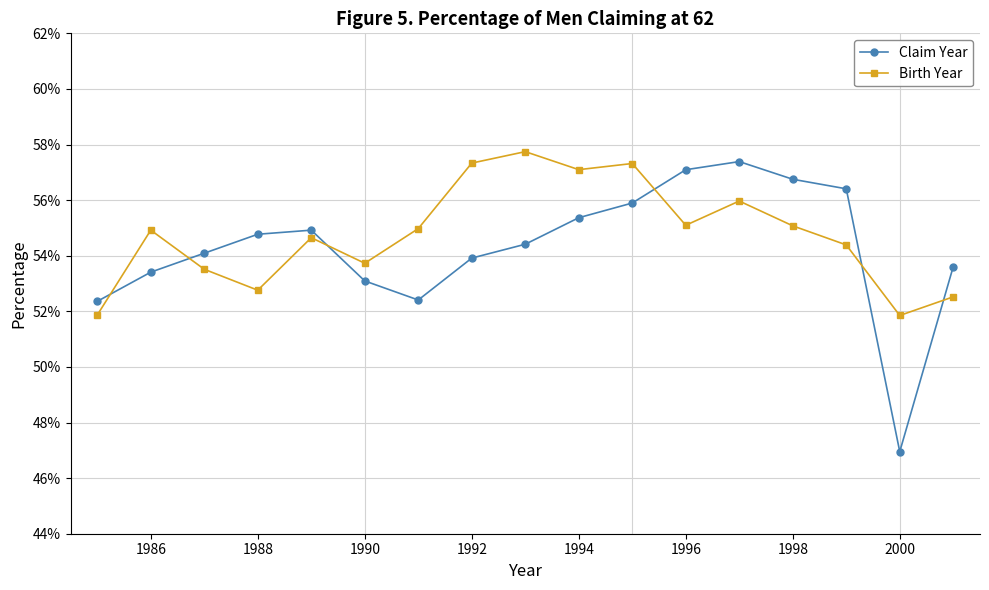

Is this an area chart (filled region under the line)?

No